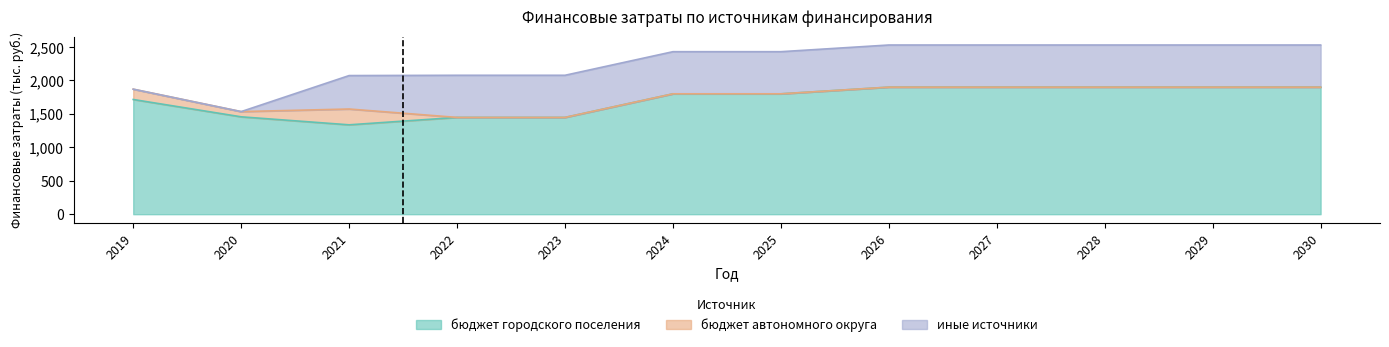

True or false: иные источники and бюджет автономного округа cross at least once.

True